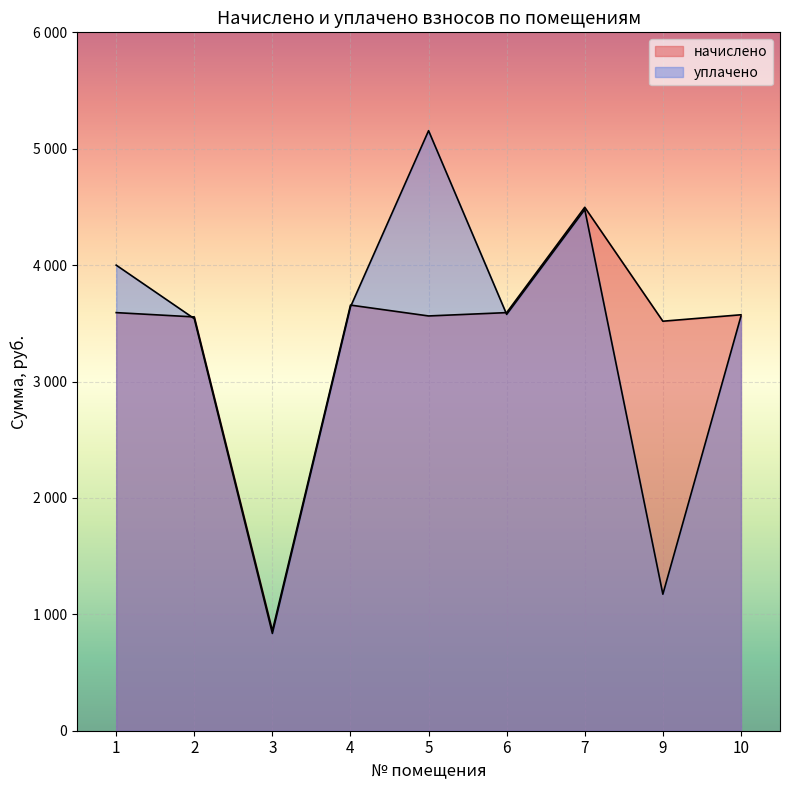

Where does the уплачено series first go above 3576?

1